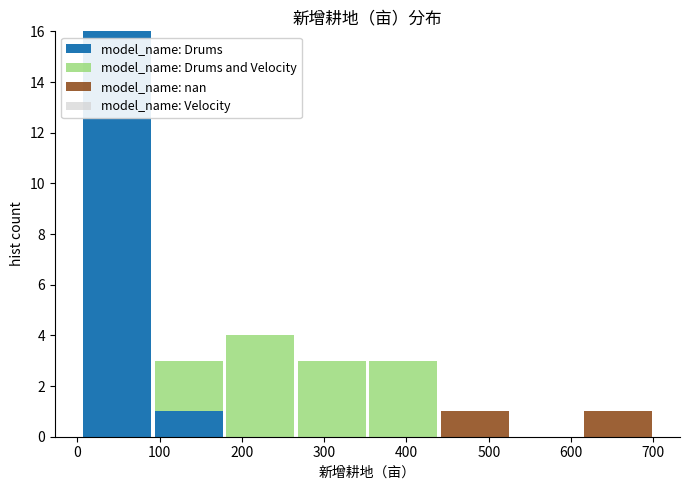

Reading left to right, list every stacked bar in this chart as the range it spans on the x-axis followed by its total height. Neither the bar edges nor the heights are printed on the chart, so give them approximately, as read against the axes.

0 to 90: 16
90 to 180: 3
180 to 270: 4
270 to 350: 3
350 to 440: 3
440 to 530: 1
530 to 610: 0
610 to 700: 1